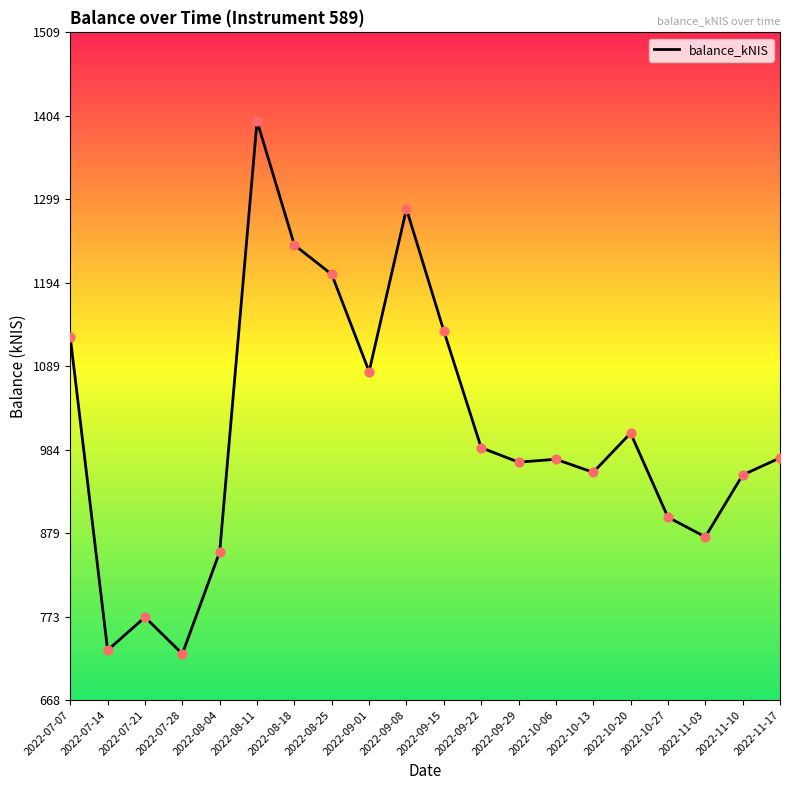

What is the ratio of the value at 2022-09-08 to the value at 2022-08-04?

1.5